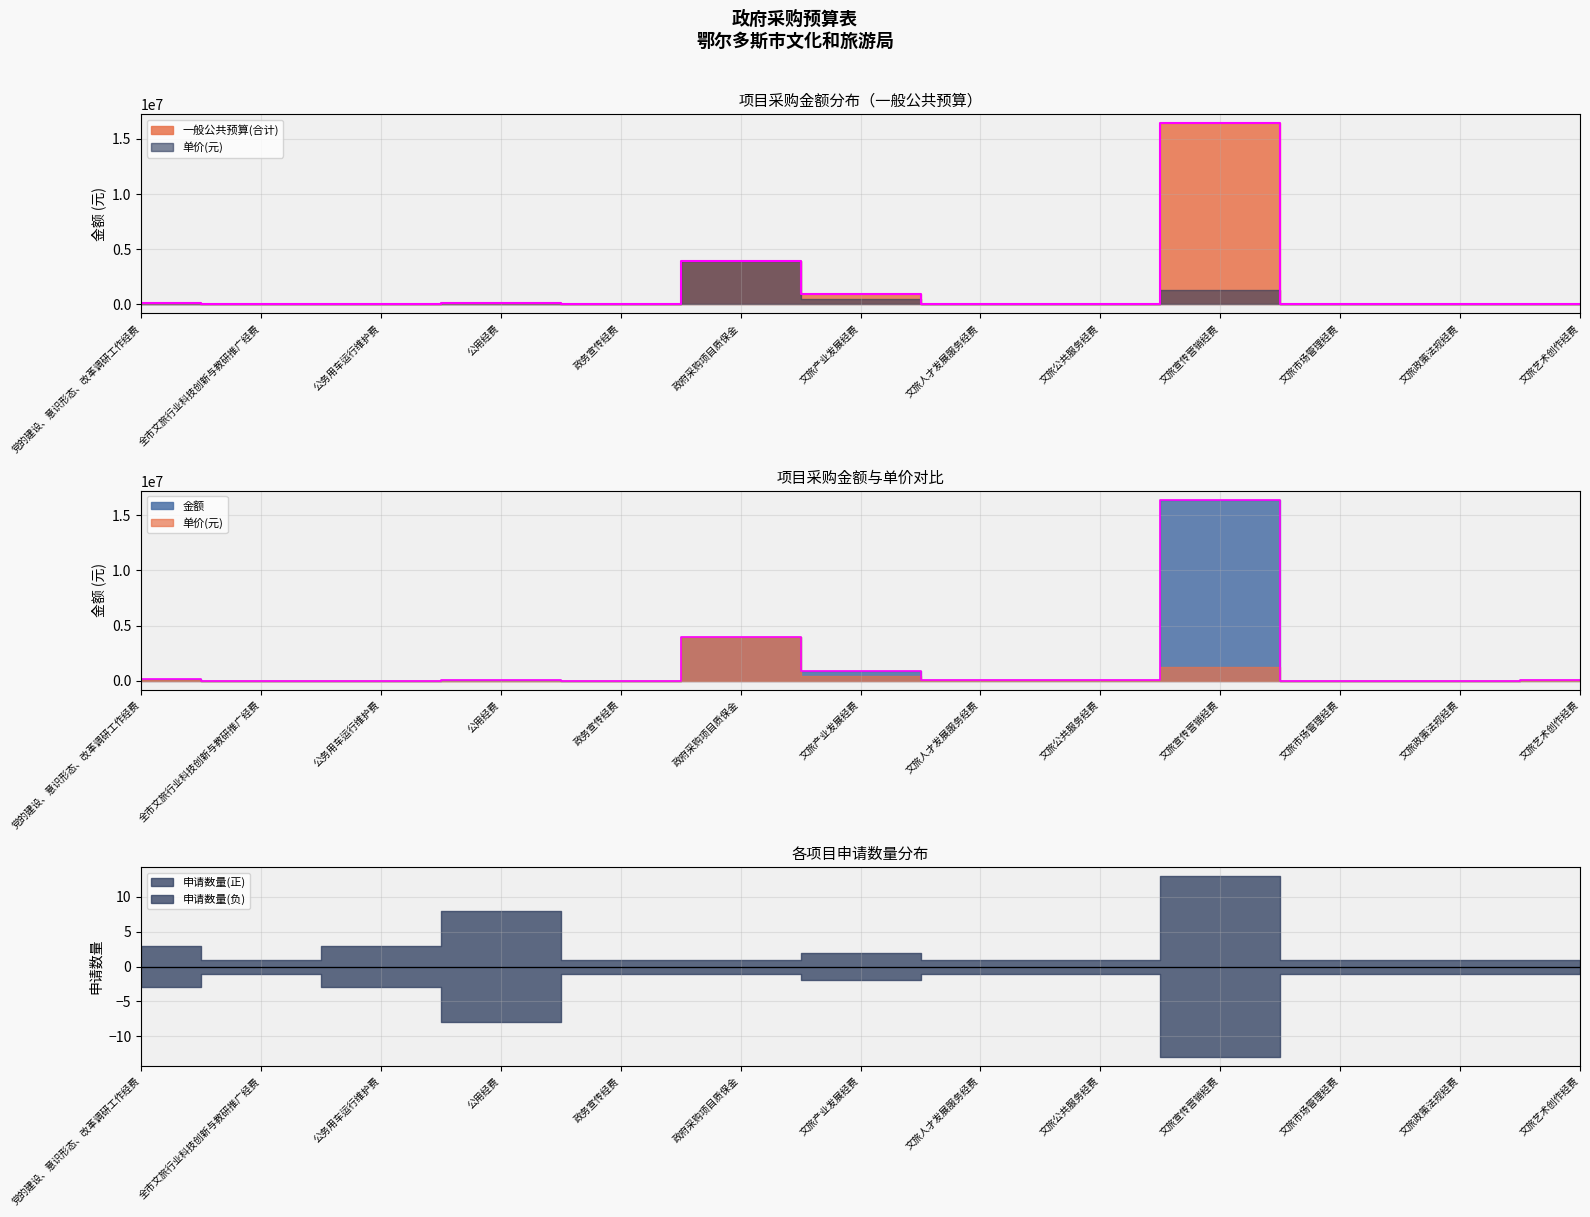

In 一般公共预算(合计), how many points are lower than both neighbors (excluding endpoints)?

3